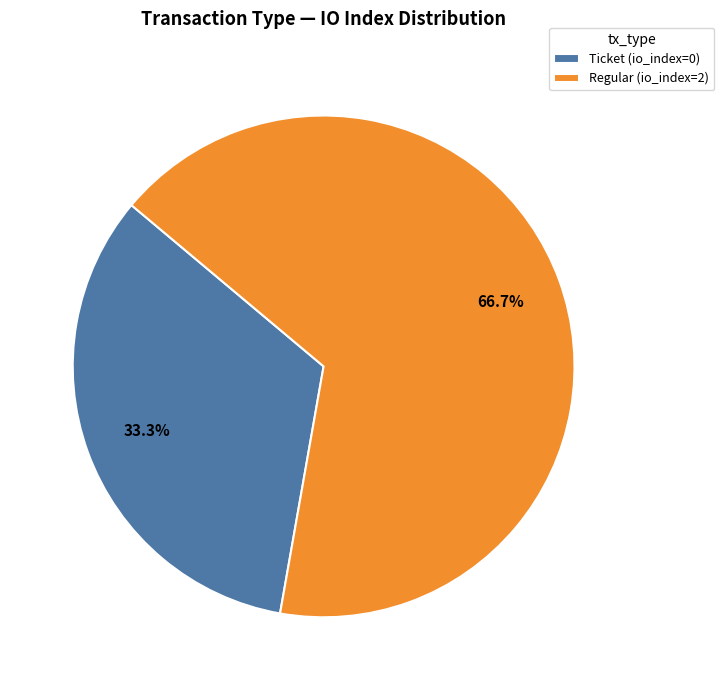

To the nearest percent, what is the difference between the Regular (io_index=2) and Ticket (io_index=0) slice percentages?

33%